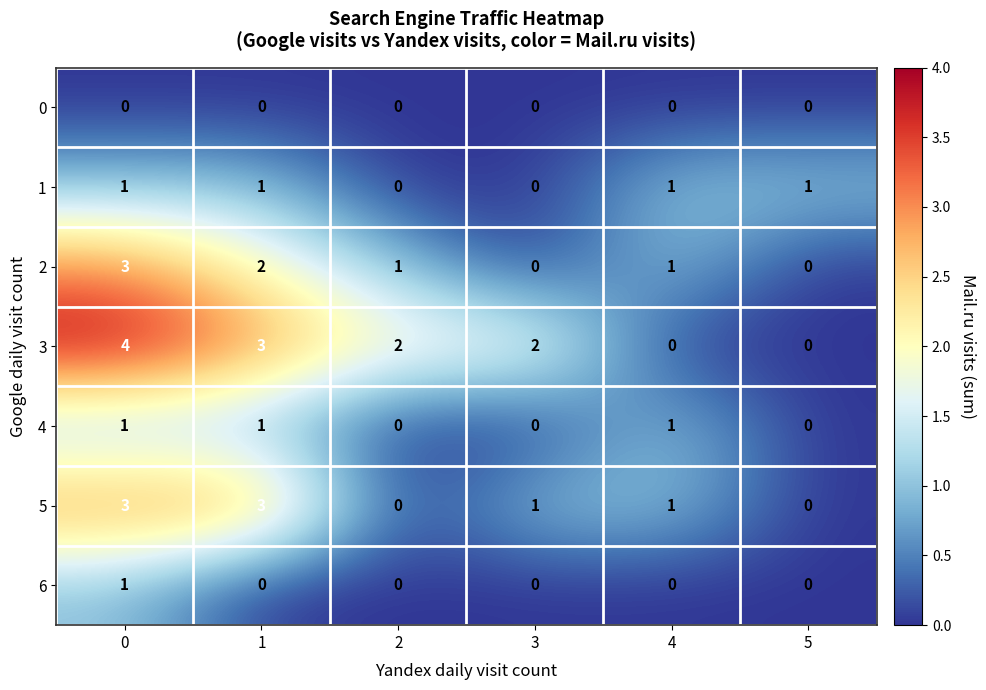

How many values in 1 are above zero?

4